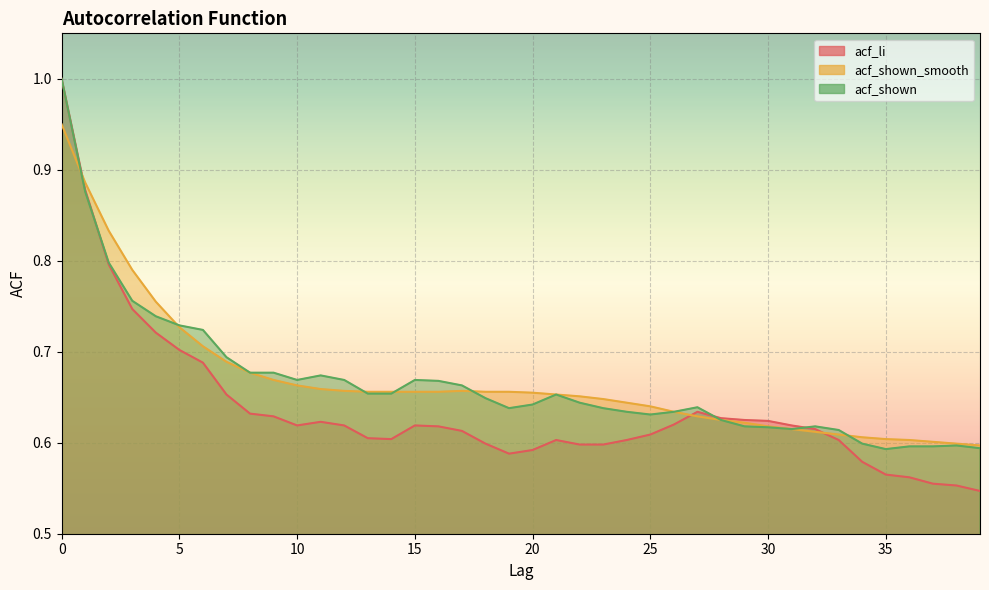

List the labels in order of acf_li value, largest first.

0, 1, 2, 3, 4, 5, 6, 7, 27, 8, 9, 28, 29, 30, 11, 26, 10, 12, 15, 31, 16, 32, 17, 25, 13, 14, 21, 24, 33, 18, 22, 23, 20, 19, 34, 35, 36, 37, 38, 39